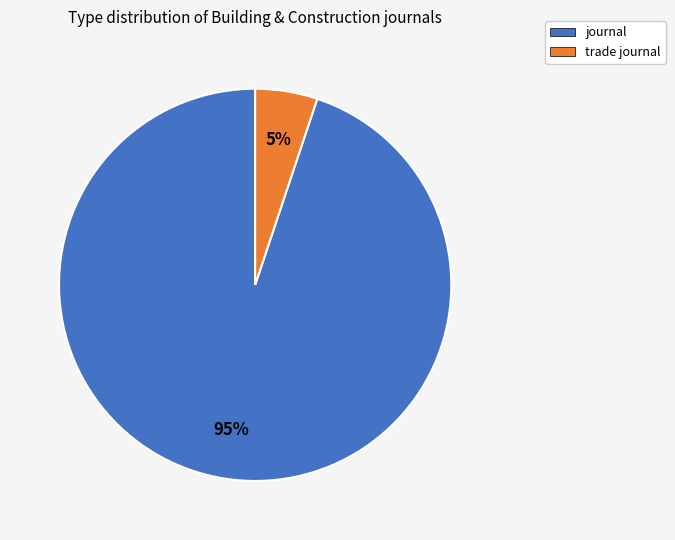

Which category accounts for the majority?

journal